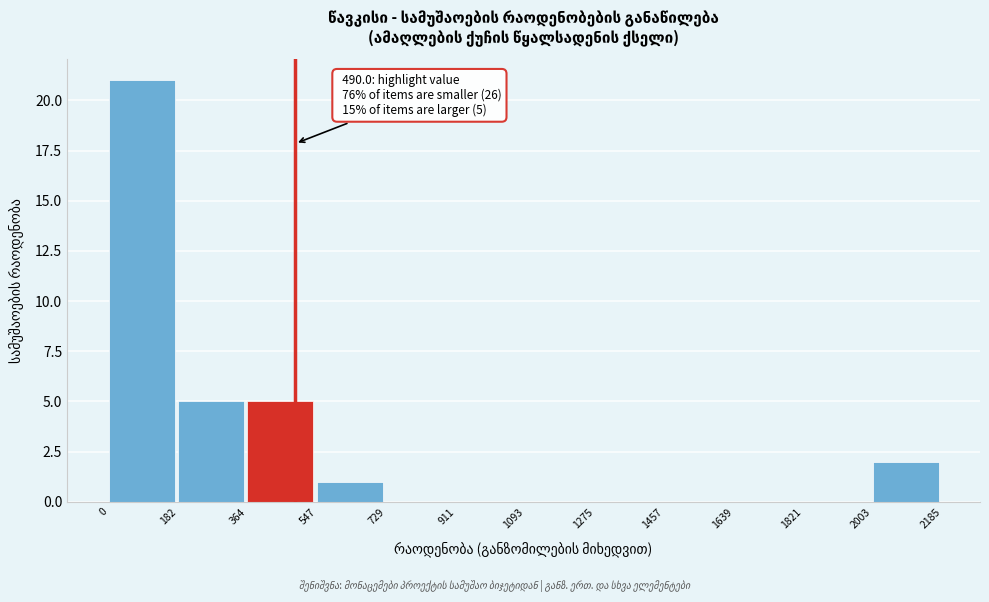

Which range on the x-axis has the tallest bar?

0 to 182